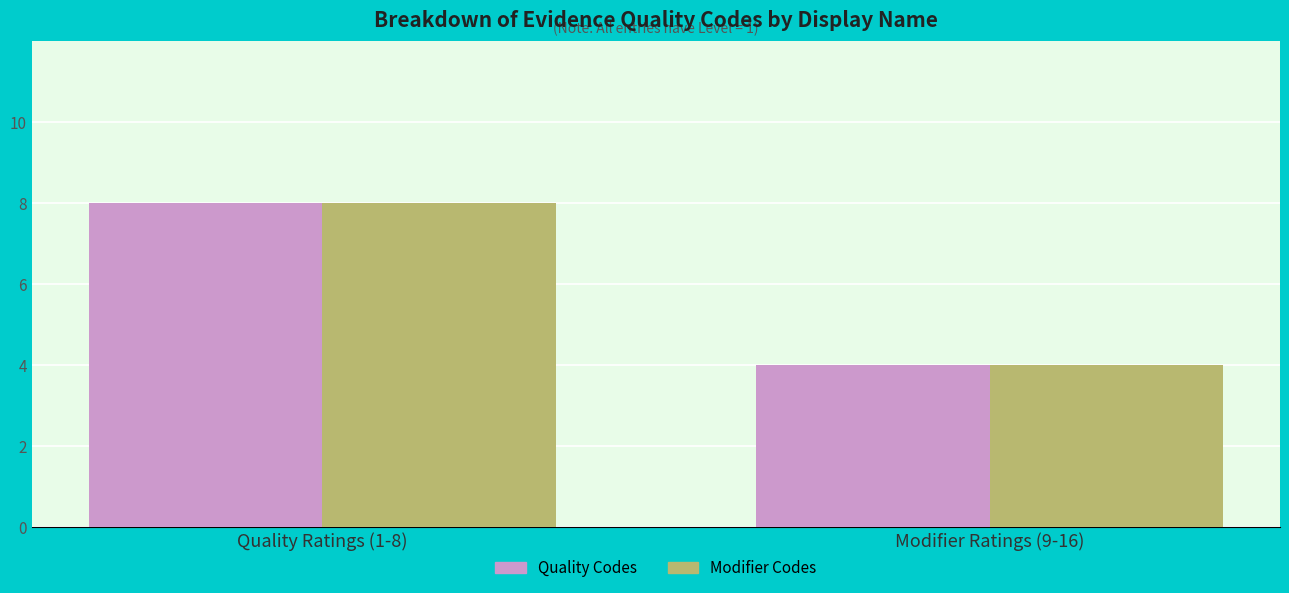

Count the number of categories in the chart.

2